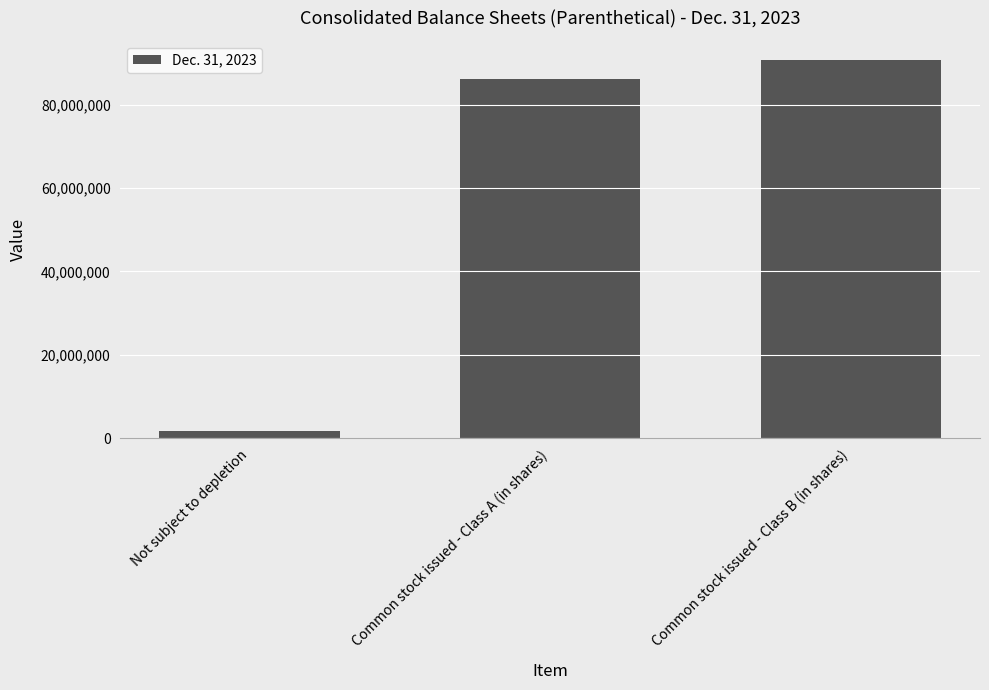

How many distinct data groups are displayed?

1